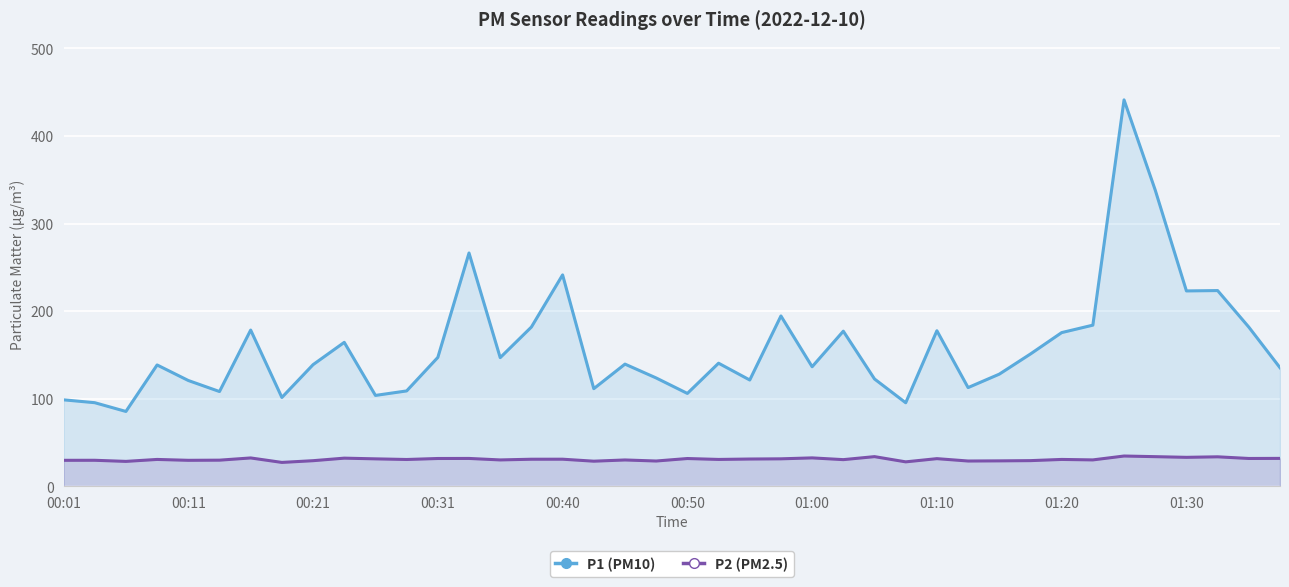

What is the spread (max minus min) of values at 15?

150.9